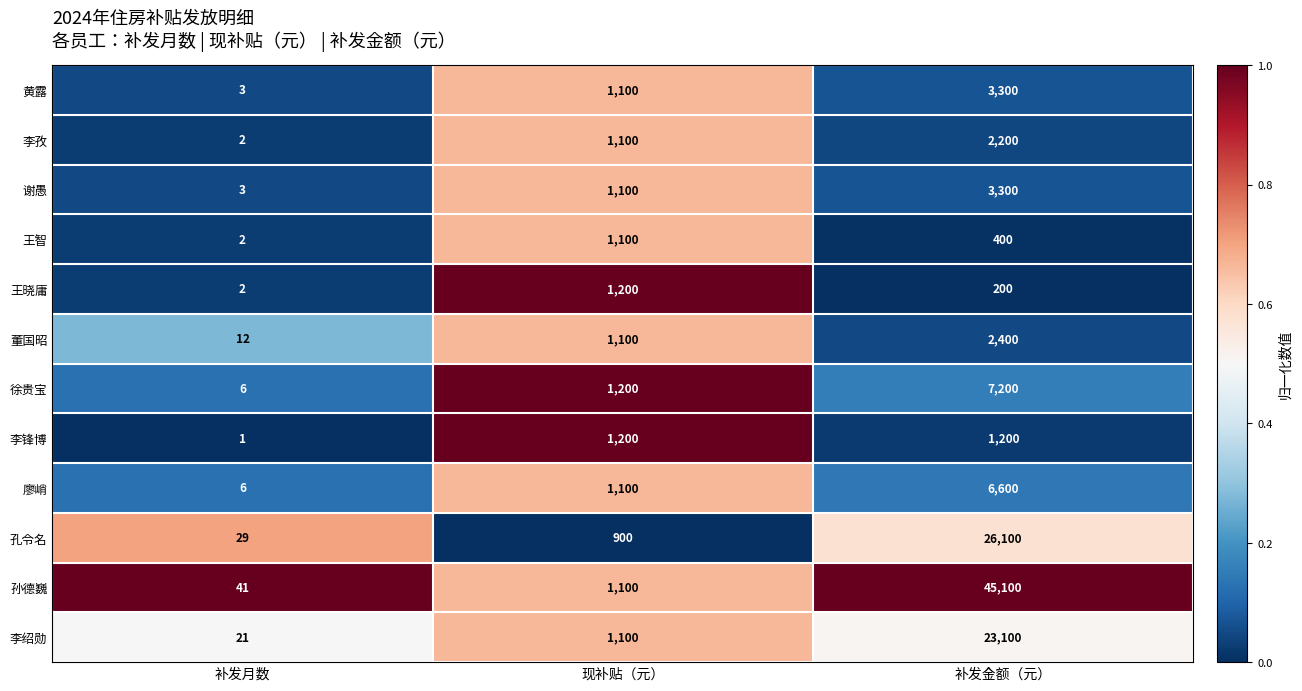

Which series has the largest total across all categories?

孙德巍